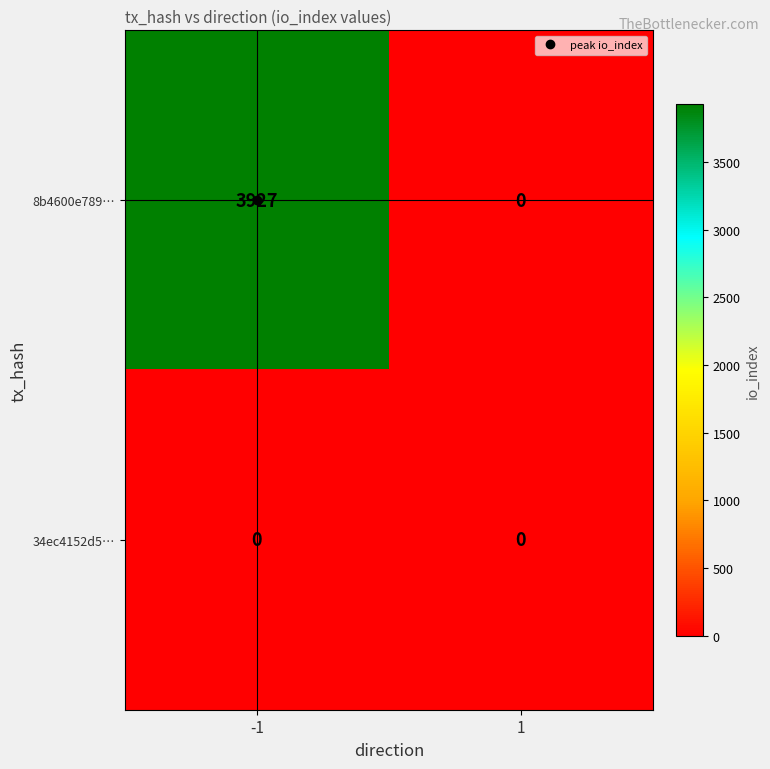

What is the total value across all series at -1?

3927